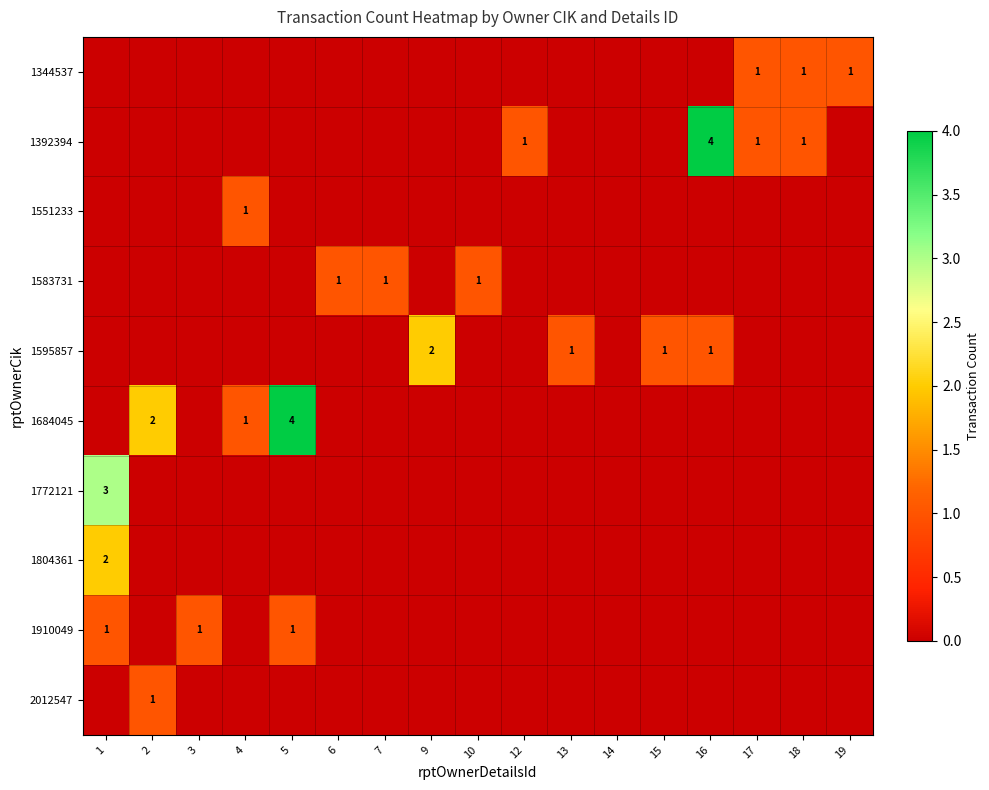

What is the difference between the maximum and minimum values in the 1344537 series?

1